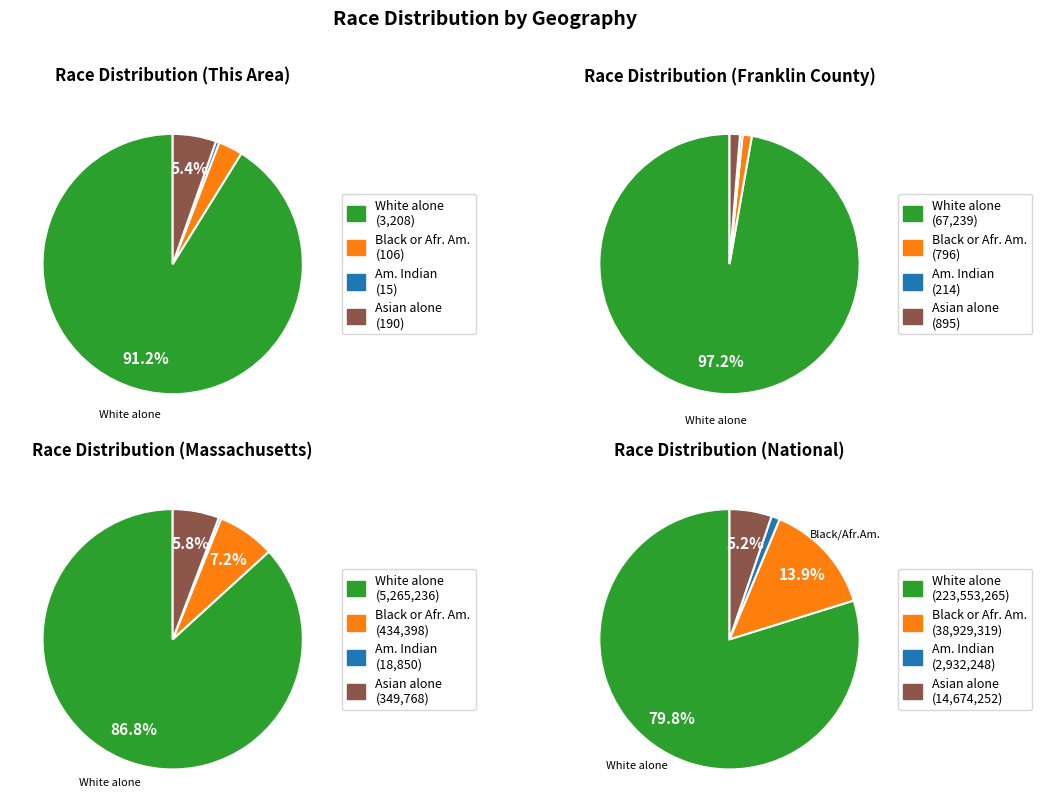

Between This Area and Massachusetts, which series saw the biggest shift?

White alone